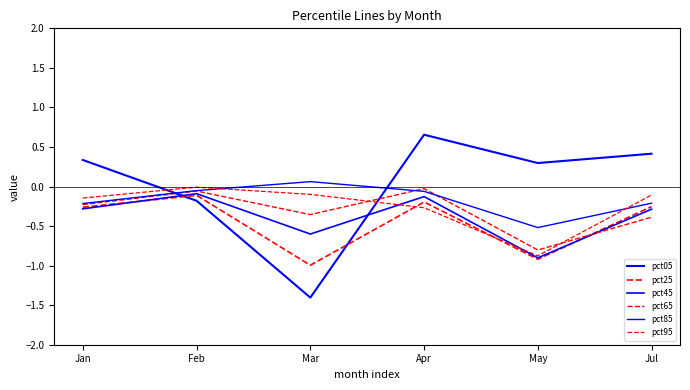

What is the spread (max minus min) of values at Jan?

0.6